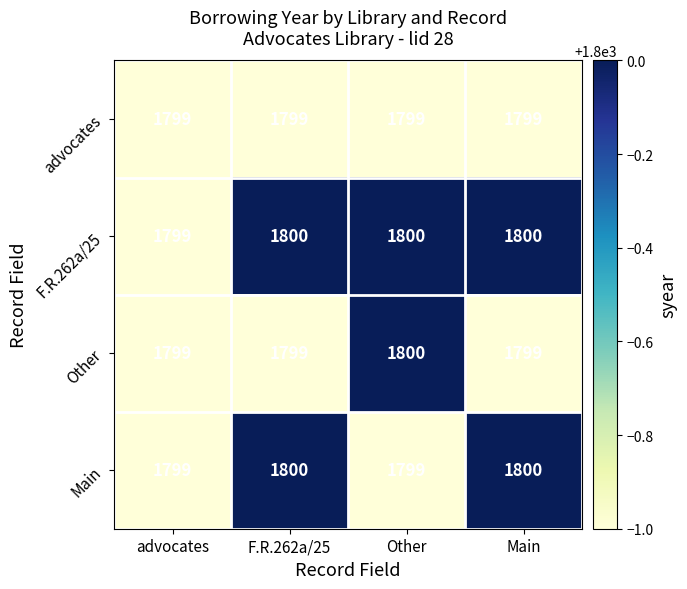

Which series has the largest total across all categories?

F.R.262a/25